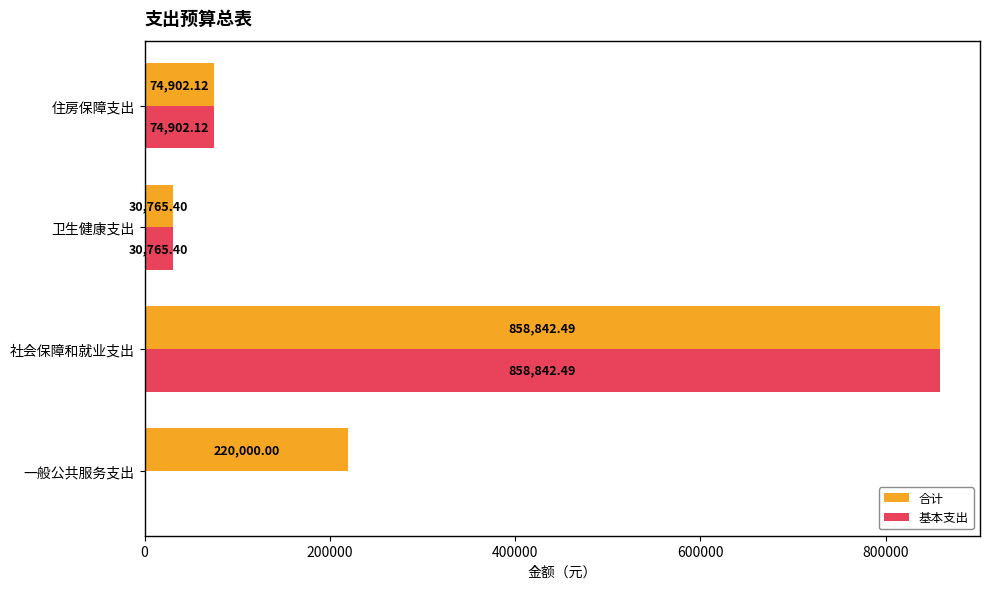

Which series has the largest total across all categories?

合计